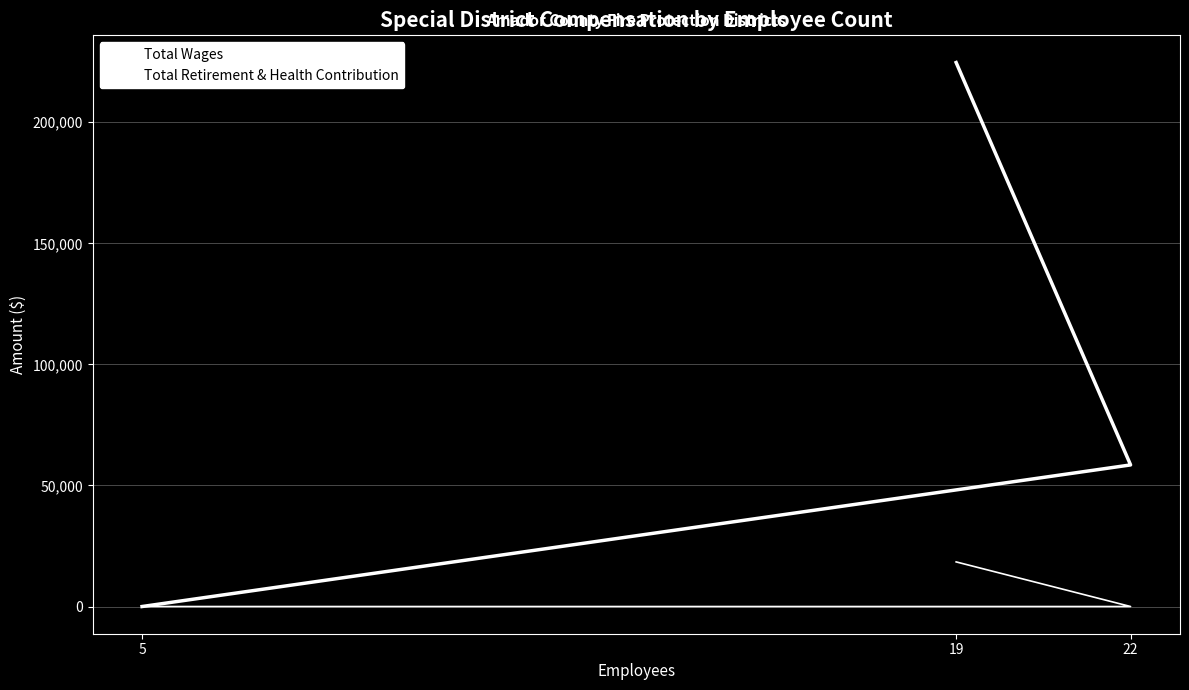

What is the difference between the maximum and minimum values in the Total Retirement & Health Contribution series?

18428